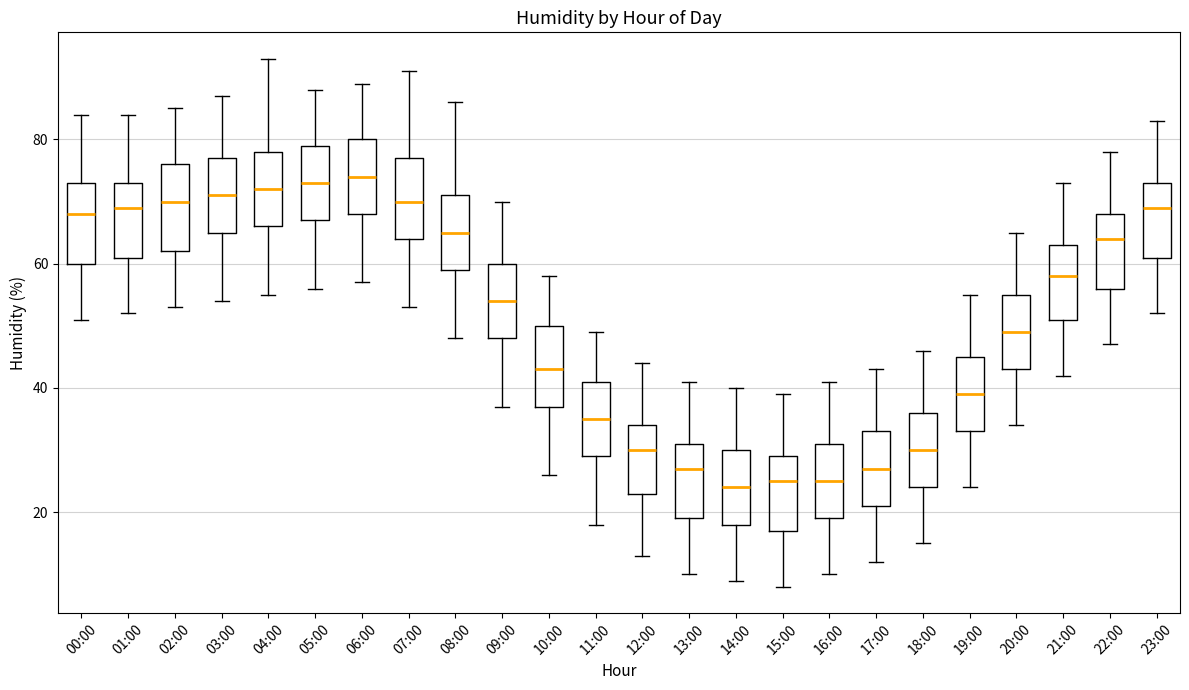

Where is the upper edge of the box for 14:00 on the y-axis? The values are not printed on the chart, so give them approximately, as read against the axis.

30